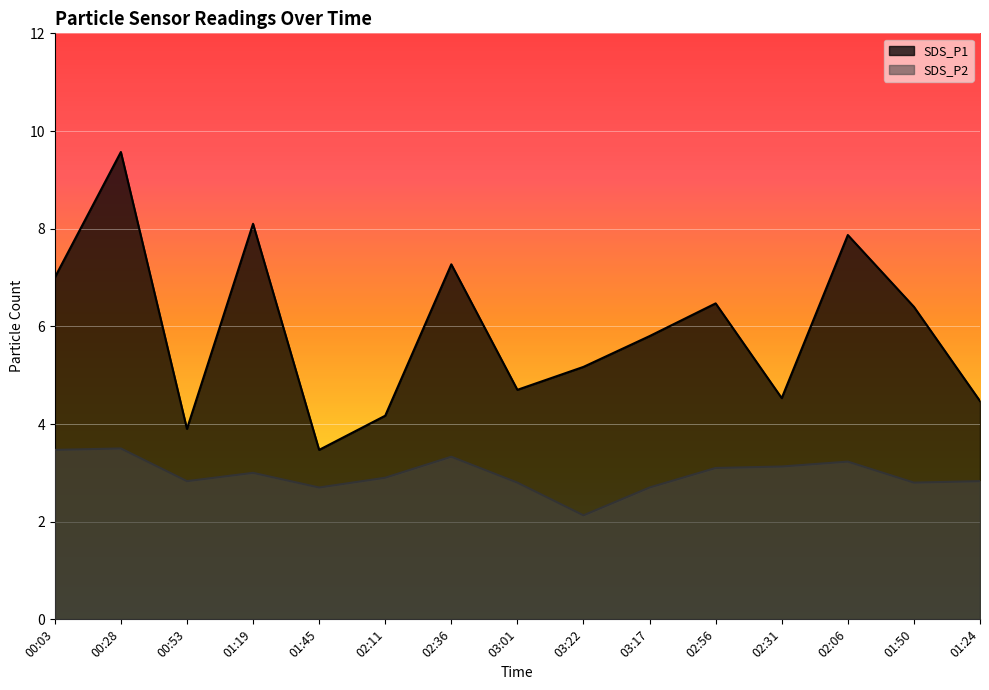

What position from the right is 01:24?

1